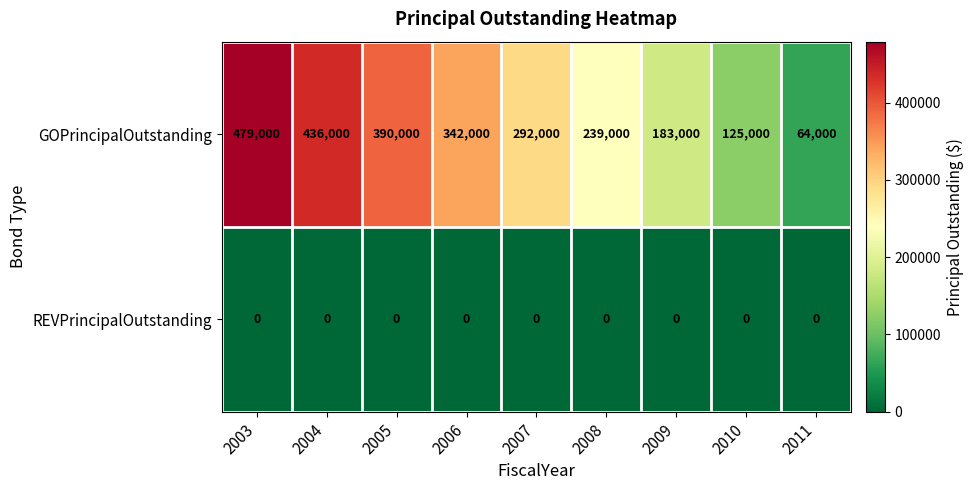

Which series has the largest range (max minus min)?

GOPrincipalOutstanding